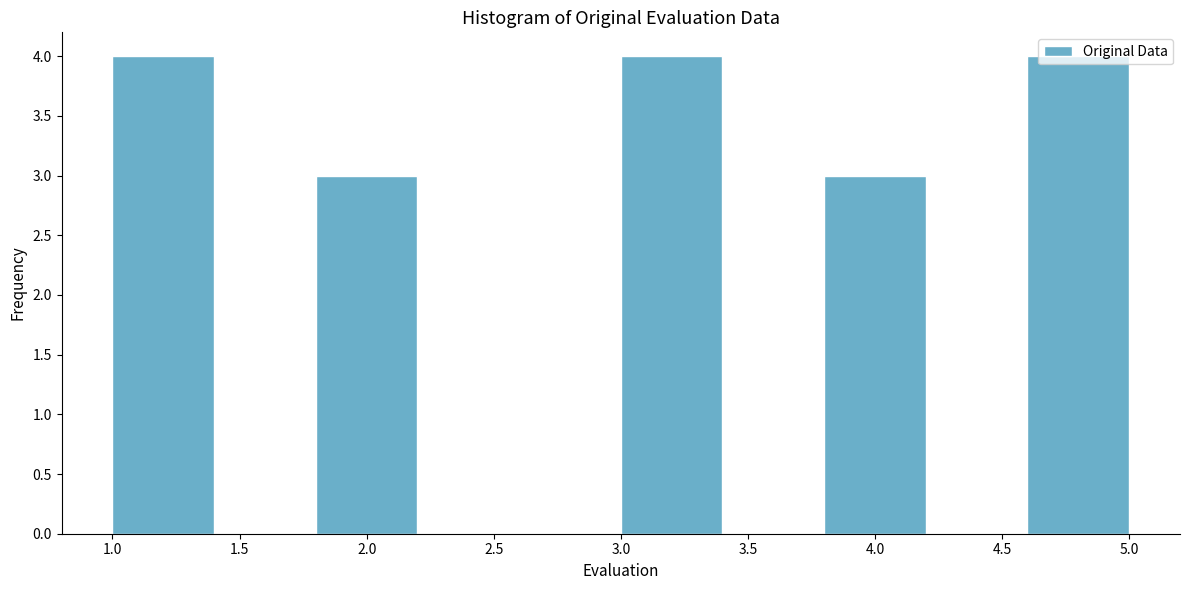

Reading left to right, list every bar in this chart as the range it spans on the x-axis followed by its height. The values are not printed on the chart, so give them approximately, as read against the axis.

1.0 to 1.4: 4
1.4 to 1.8: 0
1.8 to 2.2: 3
2.2 to 2.6: 0
2.6 to 3.0: 0
3.0 to 3.4: 4
3.4 to 3.8: 0
3.8 to 4.2: 3
4.2 to 4.6: 0
4.6 to 5.0: 4